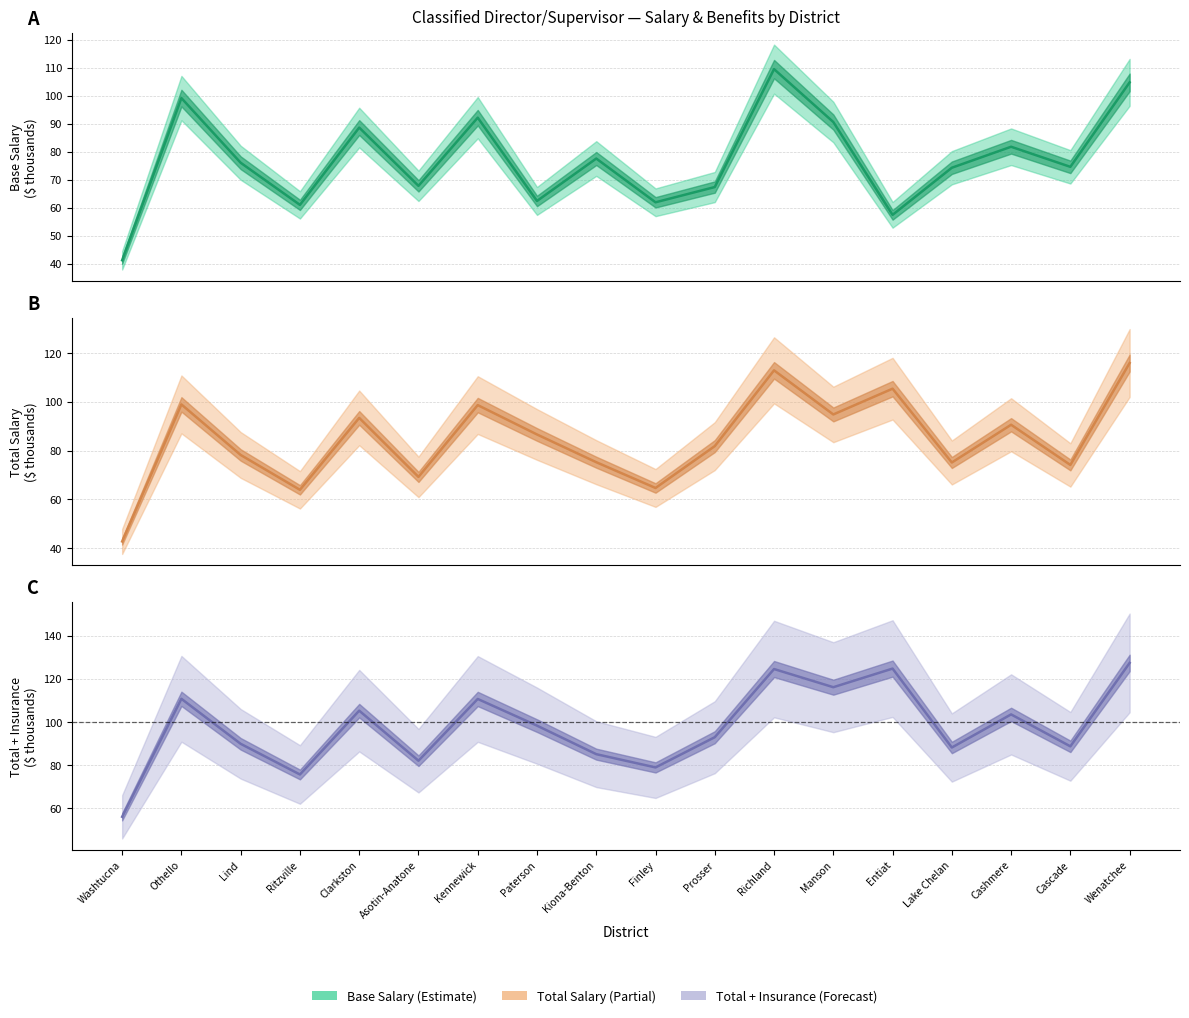

What is the value of the Total + Insurance point at the 2nd from the left?

110.7